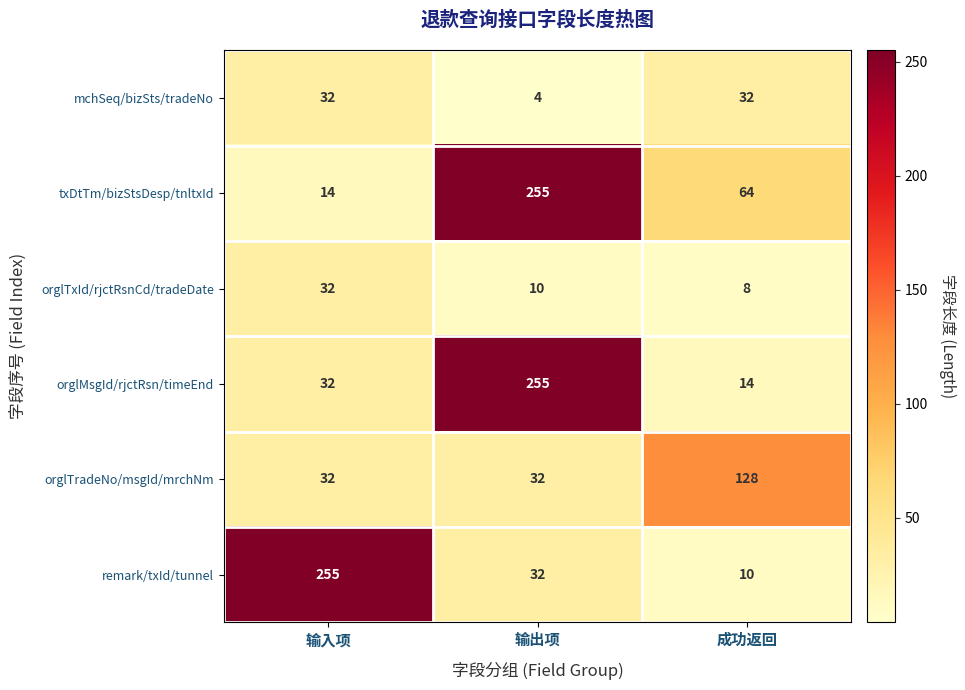

Where is orglMsgId/rjctRsn/timeEnd nearest to the value 134?

输入项